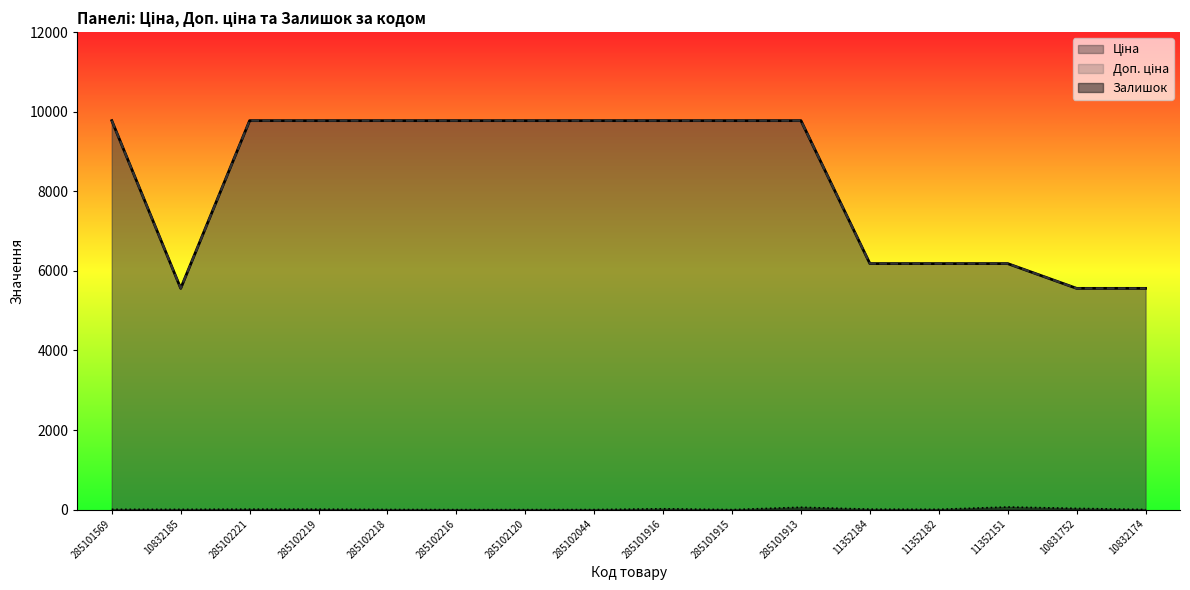

Reading left to right, transcribe all the data shown in this chart.

Ціна: 285101569=9775.5	10832185=5560.3	285102221=9775.5	285102219=9775.5	285102218=9775.5	285102216=9775.5	285102120=9775.5	285102044=9775.5	285101916=9775.5	285101915=9775.5	285101913=9775.5	11352184=6182.6	11352182=6182.6	11352151=6182.6	10831752=5560.3	10832174=5560.3
Доп. ціна: 285101569=9775.5	10832185=5560.3	285102221=9775.5	285102219=9775.5	285102218=9775.5	285102216=9775.5	285102120=9775.5	285102044=9775.5	285101916=9775.5	285101915=9775.5	285101913=9775.5	11352184=6182.6	11352182=6182.6	11352151=6182.6	10831752=5560.3	10832174=5560.3
Залишок: 285101569=7.0	10832185=6.0	285102221=11.0	285102219=11.0	285102218=3.0	285102216=0.0	285102120=0.0	285102044=1.0	285101916=21.0	285101915=0.0	285101913=58.0	11352184=11.0	11352182=7.0	11352151=65.0	10831752=30.0	10832174=3.0